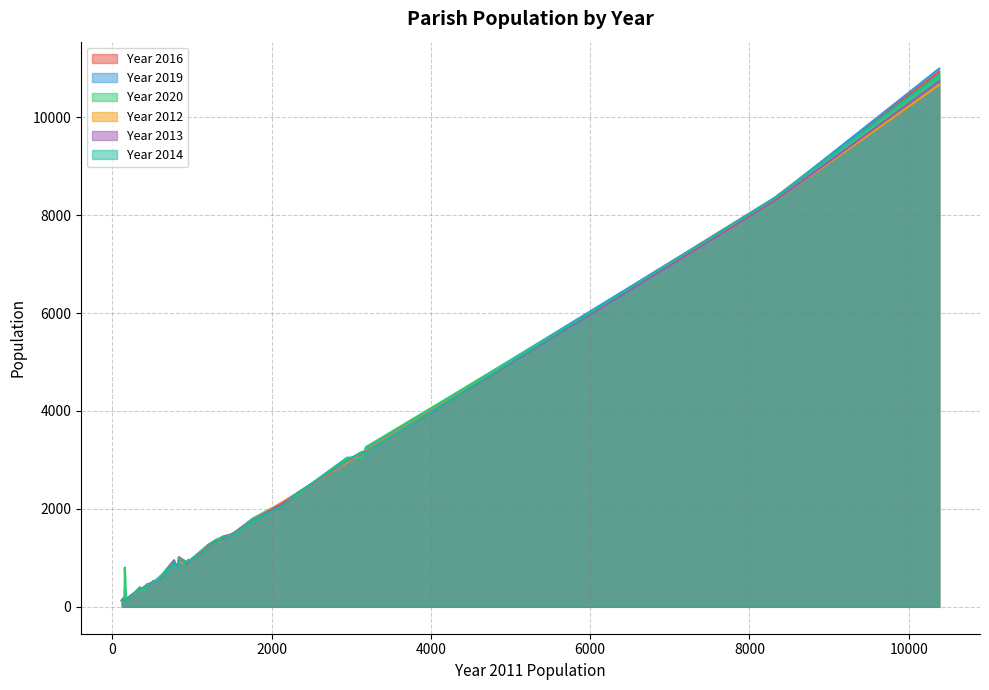

How many lines are shown in the chart?

6